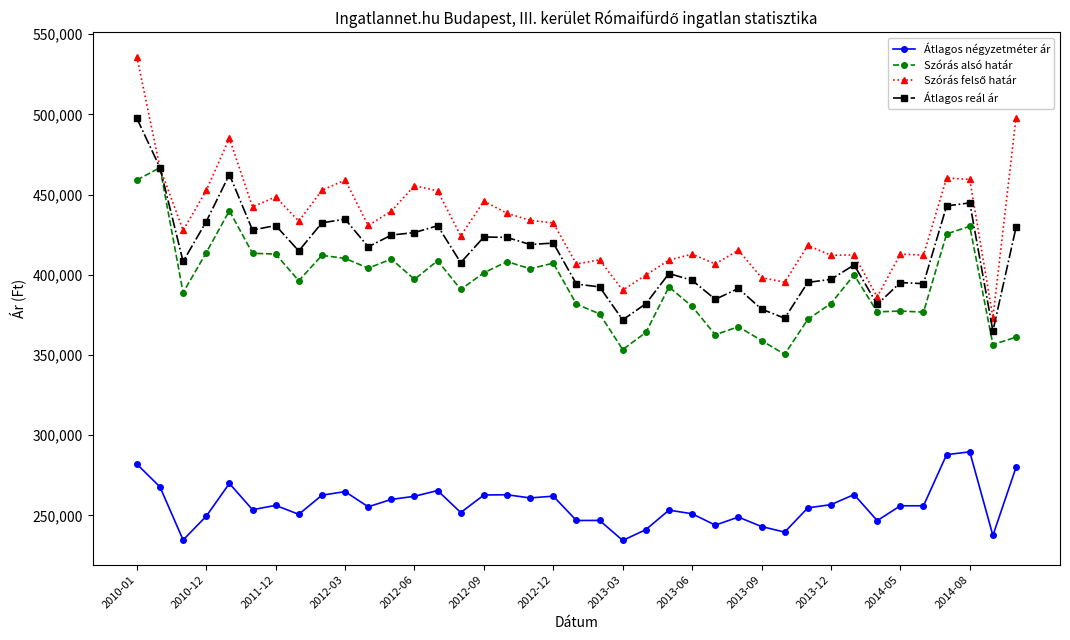

True or false: Átlagos négyzetméter ár and Átlagos reál ár cross at least once.

False